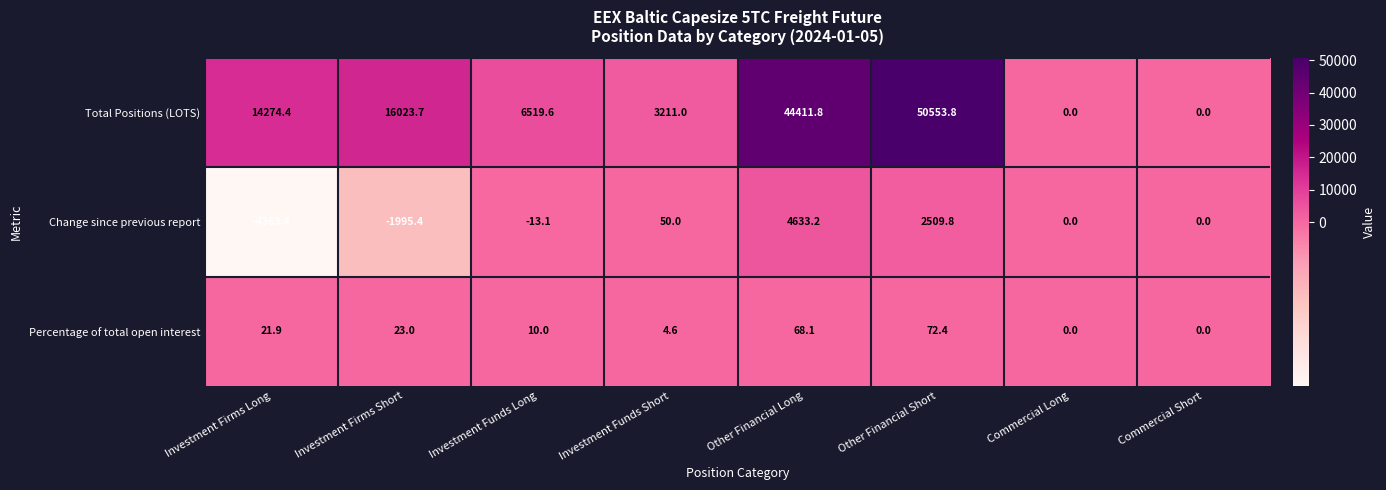

The value of Percentage of total open interest at Investment Firms Long is 21.9. True or false?

True